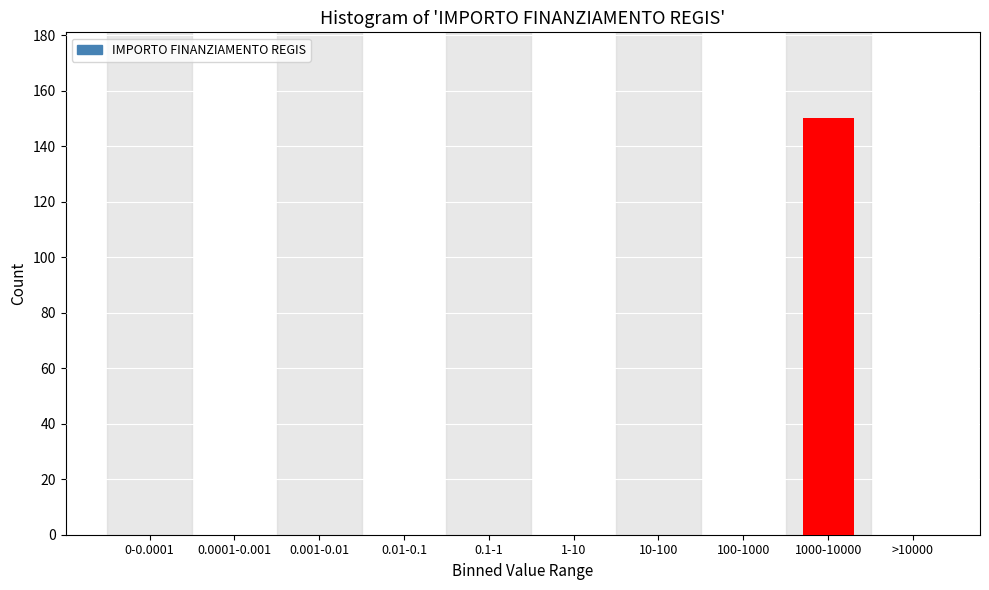

Reading left to right, transcribe all the data shown in this chart.

0-0.0001=0	0.0001-0.001=0	0.001-0.01=0	0.01-0.1=0	0.1-1=0	1-10=0	10-100=0	100-1000=0	1000-10000=150	>10000=0